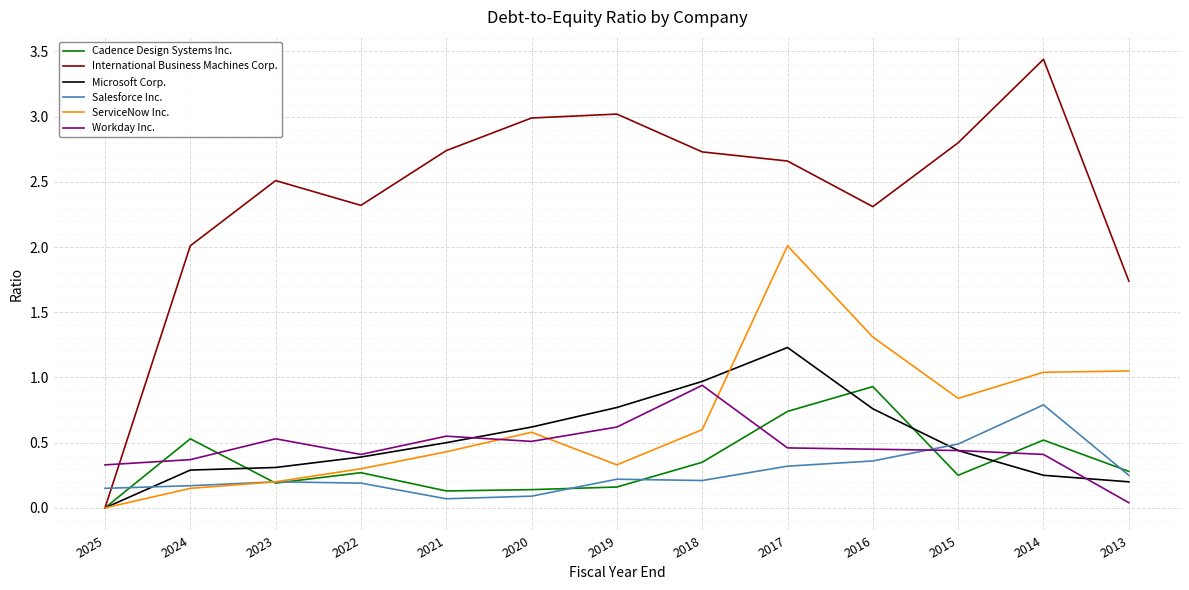

Where is the first local maximum for International Business Machines Corp.?

2023